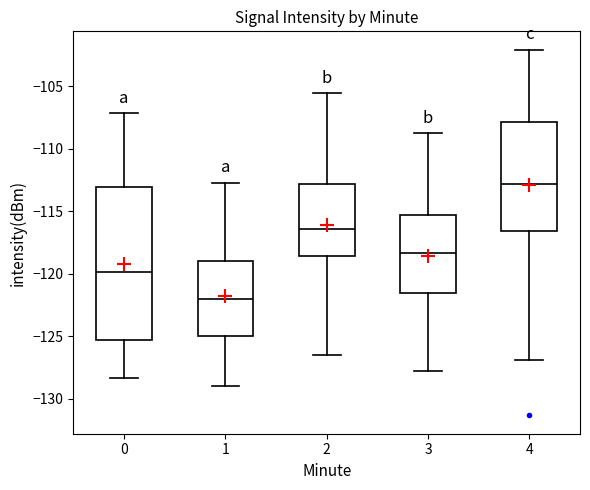

Reading left to right, read every box against the y-axis: the position of its median line, the range the box covers, and the ends of its whiskers. The values are not printed on the chart, so give them approximately, as read against the axis.

0: median -120.0, box -125.5 to -113.0, whiskers -128.5 to -107.0
1: median -122.0, box -125.0 to -119.0, whiskers -129.0 to -112.5
2: median -116.5, box -118.5 to -113.0, whiskers -126.5 to -105.5
3: median -118.5, box -121.5 to -115.5, whiskers -128.0 to -108.5
4: median -113.0, box -116.5 to -108.0, whiskers -127.0 to -102.0